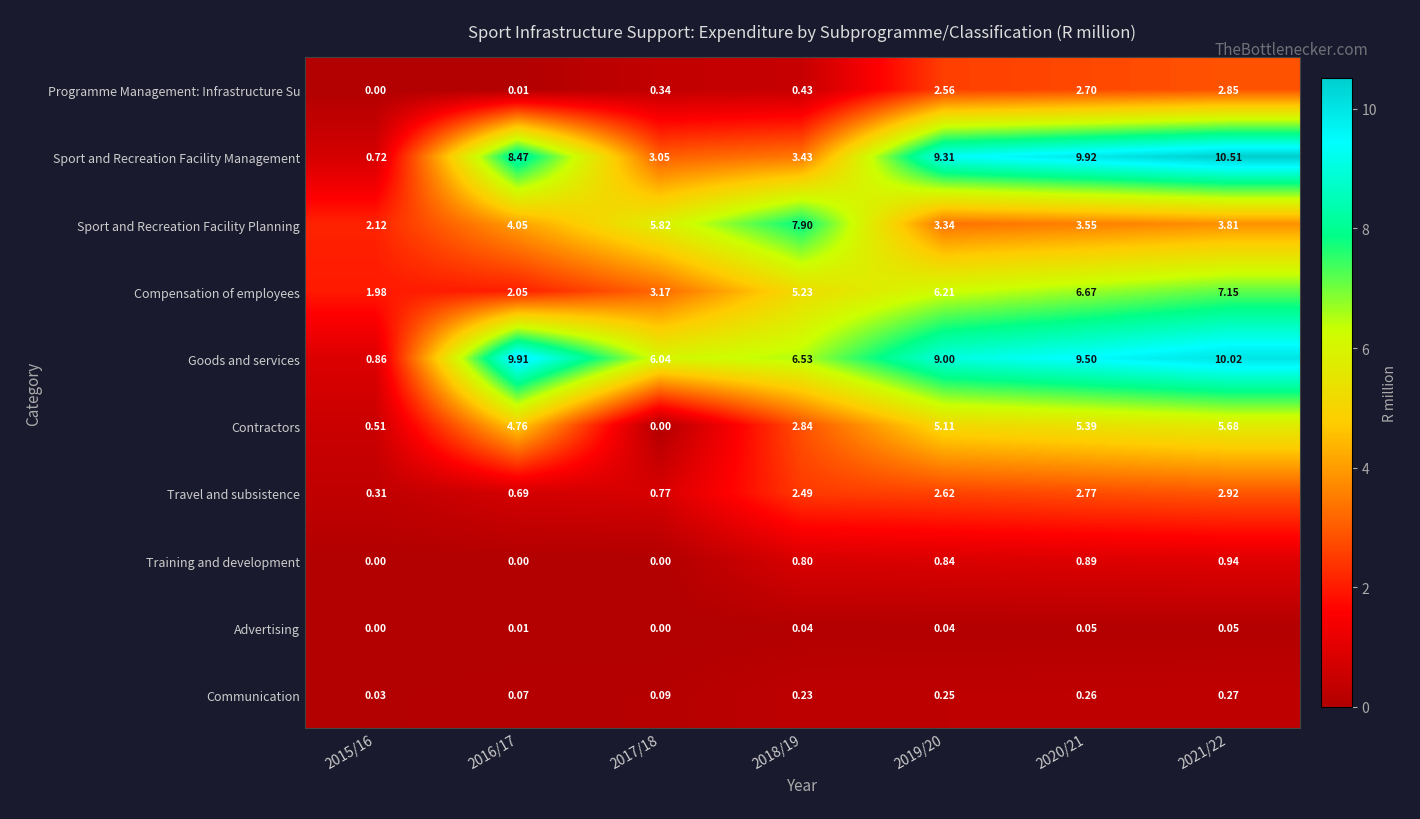

Which series has the largest total across all categories?

Goods and services